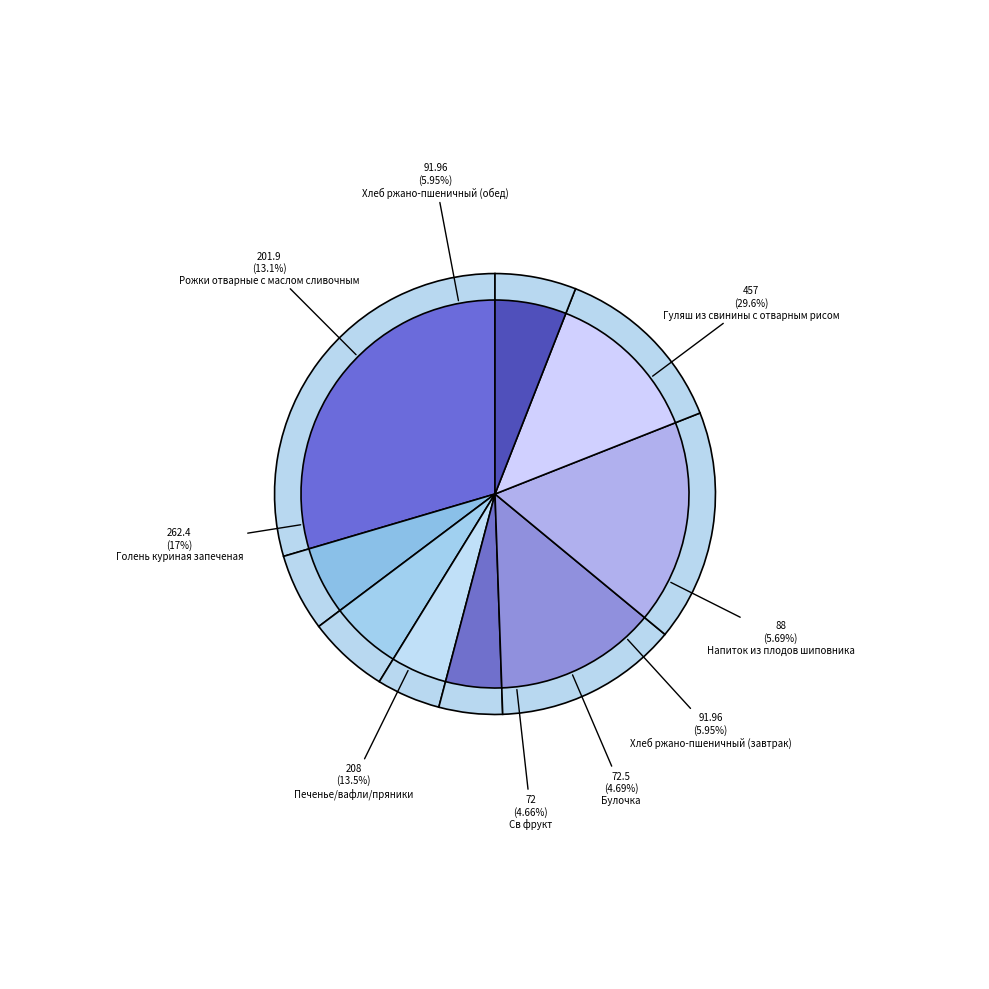

Rank the categories by value from lowest to highest.

Св фрукт, Булочка, Напиток из плодов шиповника, Хлеб ржано-пшеничный (завтрак), Хлеб ржано-пшеничный (обед), Рожки отварные с маслом сливочным, Печенье/вафли/пряники, Голень куриная запеченая, Гуляш из свинины с отварным рисом